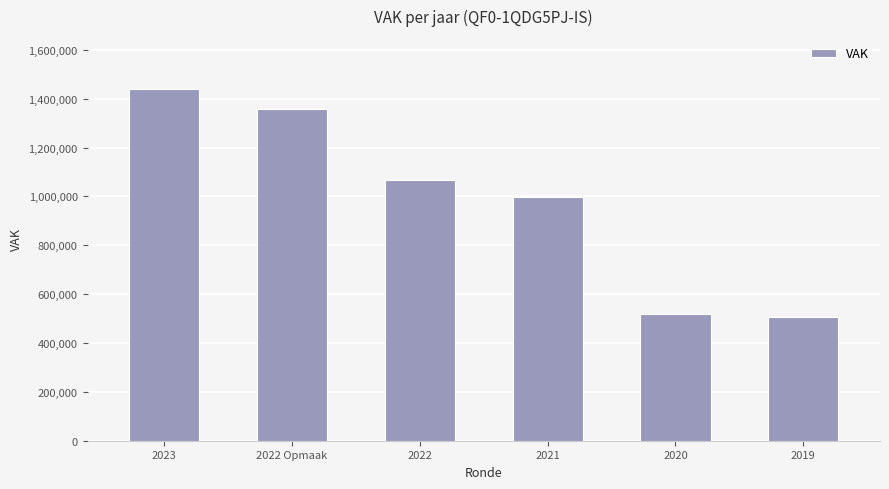

What is the minimum value shown in the chart?

504879